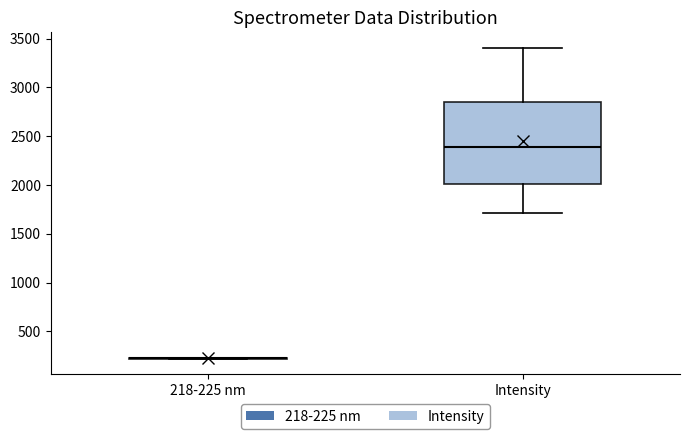

Reading left to right, transcribe this box plot: for each box, give where its median line is, the range the box spans, and where its two whiskers end, as read against the y-axis. The values are not printed on the chart, so give them approximately, as read against the axis.

218-225 nm: box collapsed to a line at 200, whiskers 200 to 200
Intensity: median 2400, box 2000 to 2850, whiskers 1700 to 3400